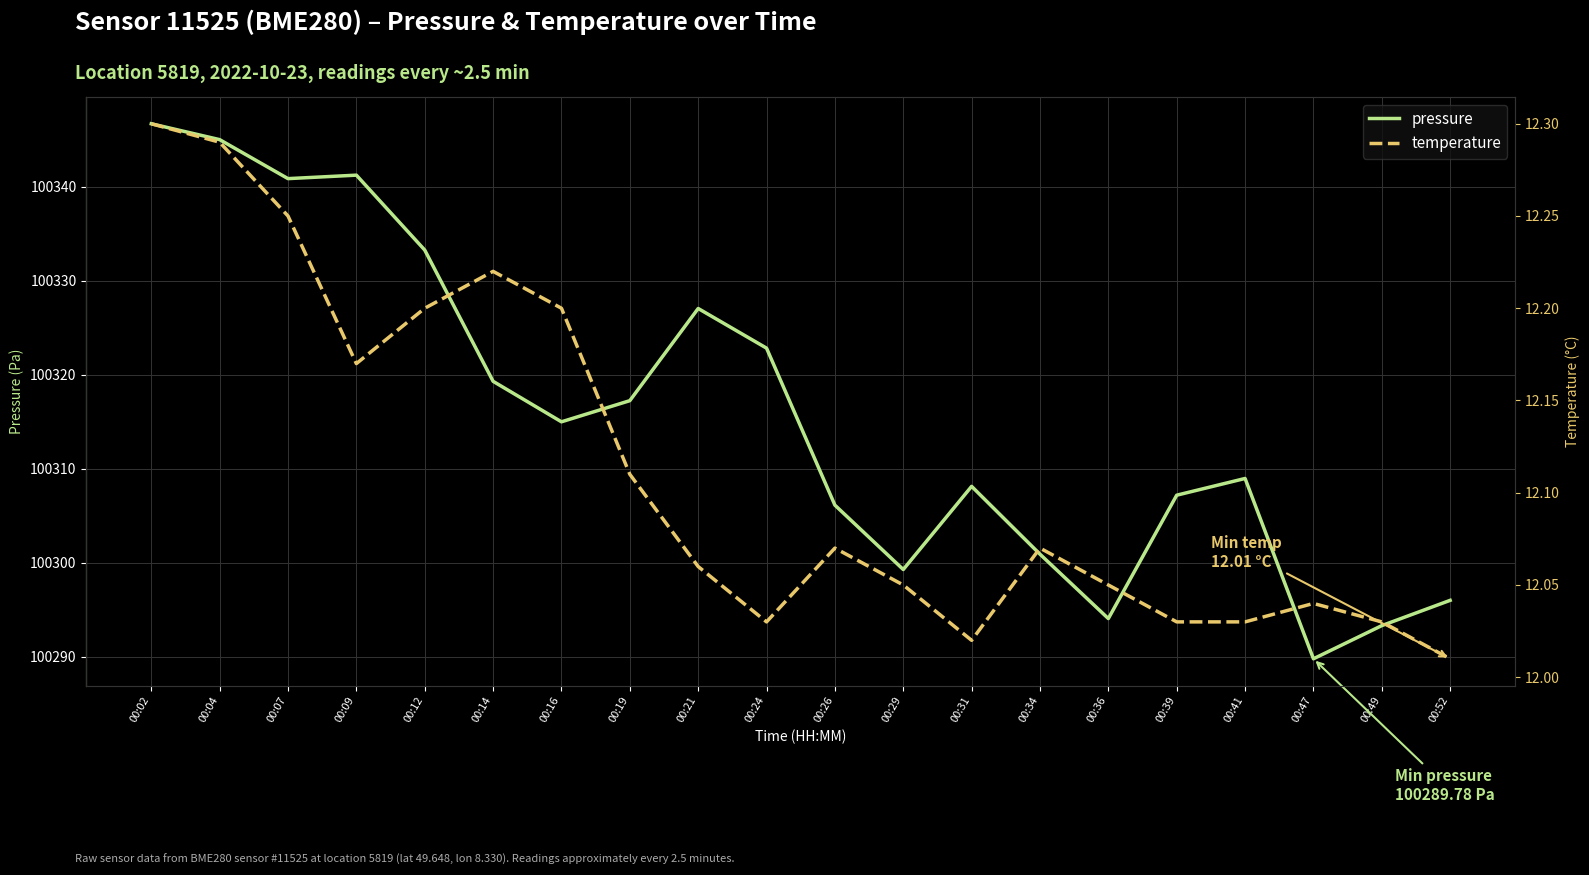

Is it true that pressure equals 167409.7 at 00:47?

False